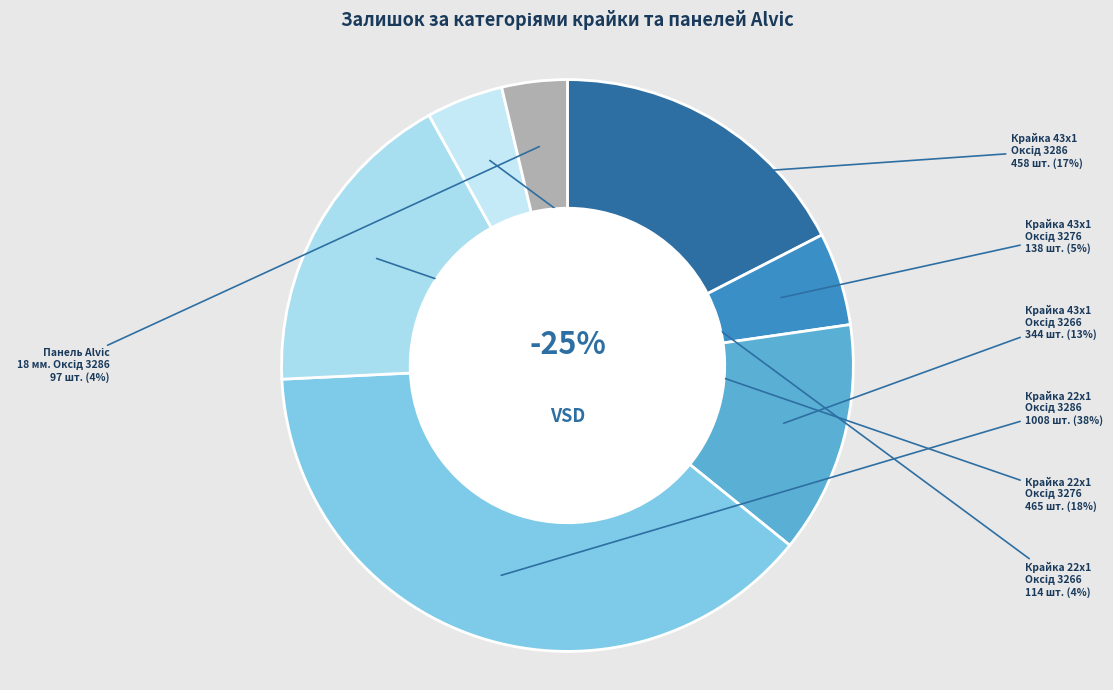

Does Крайка 22x1 мм. Оксід 3266 account for over 50% of the chart?

No